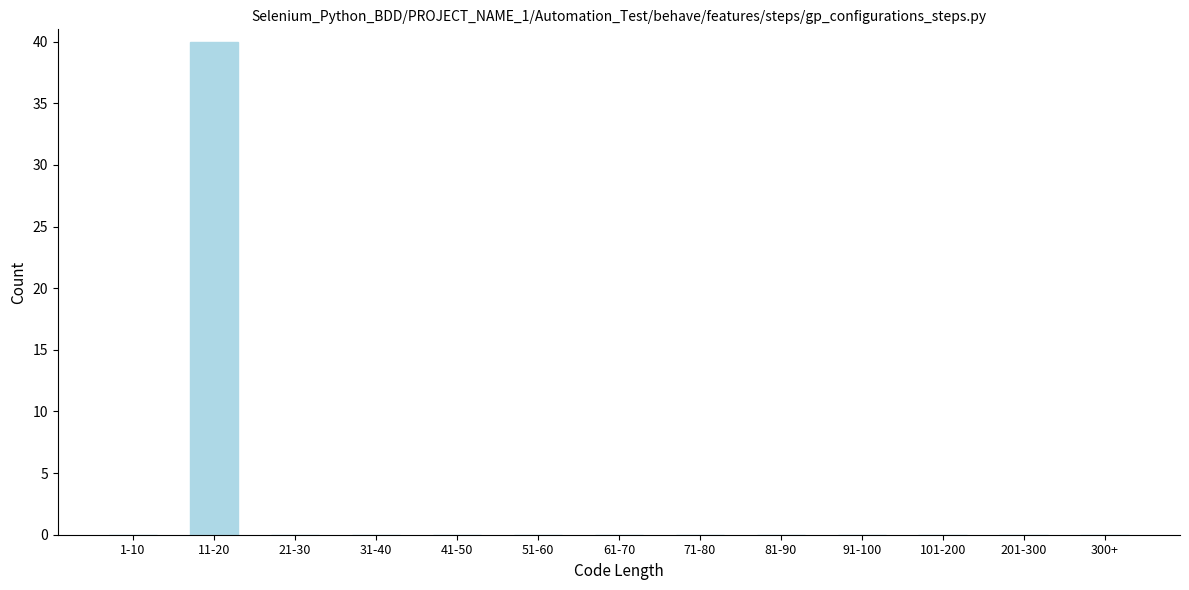

Reading right to left, transcribe all the data shown in this chart.

300+=0	201-300=0	101-200=0	91-100=0	81-90=0	71-80=0	61-70=0	51-60=0	41-50=0	31-40=0	21-30=0	11-20=40	1-10=0